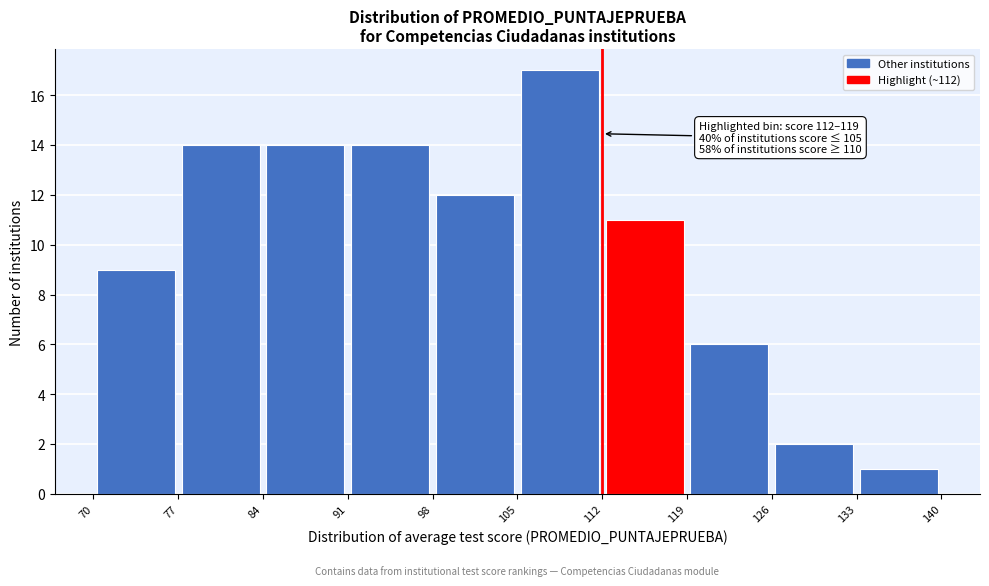

Over which range of the x-axis is the bar tallest?

105 to 112